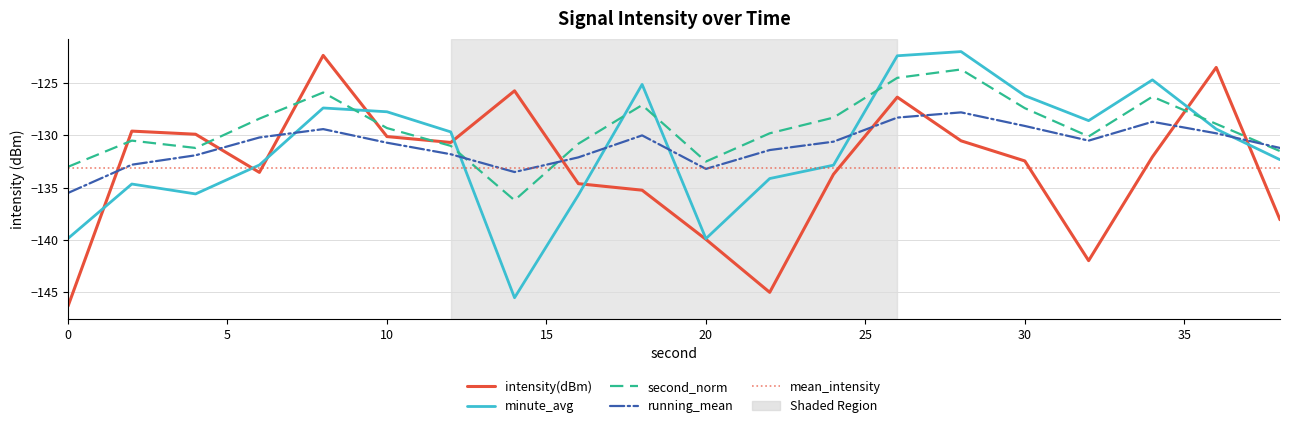

Reading right to left, what are all the values shown in this chart?

intensity(dBm): -138.1	-123.5	-132.1	-142.0	-132.4	-130.5	-126.3	-133.7	-145.0	-139.9	-135.2	-134.6	-125.7	-130.7	-130.1	-122.4	-133.5	-129.9	-129.6	-146.3
minute_avg: -132.3	-129.4	-124.7	-128.6	-126.2	-122.0	-122.4	-132.8	-134.1	-139.9	-125.1	-135.7	-145.5	-129.7	-127.7	-127.4	-132.8	-135.6	-134.6	-139.8
second_norm: -131.5	-128.9	-126.3	-130.1	-127.4	-123.7	-124.5	-128.3	-129.8	-132.5	-127.1	-130.8	-136.2	-131.0	-129.3	-125.9	-128.4	-131.2	-130.5	-133.0
running_mean: -131.2	-129.8	-128.7	-130.5	-129.1	-127.8	-128.3	-130.6	-131.4	-133.2	-130.0	-132.1	-133.5	-131.8	-130.7	-129.4	-130.2	-131.9	-132.8	-135.5